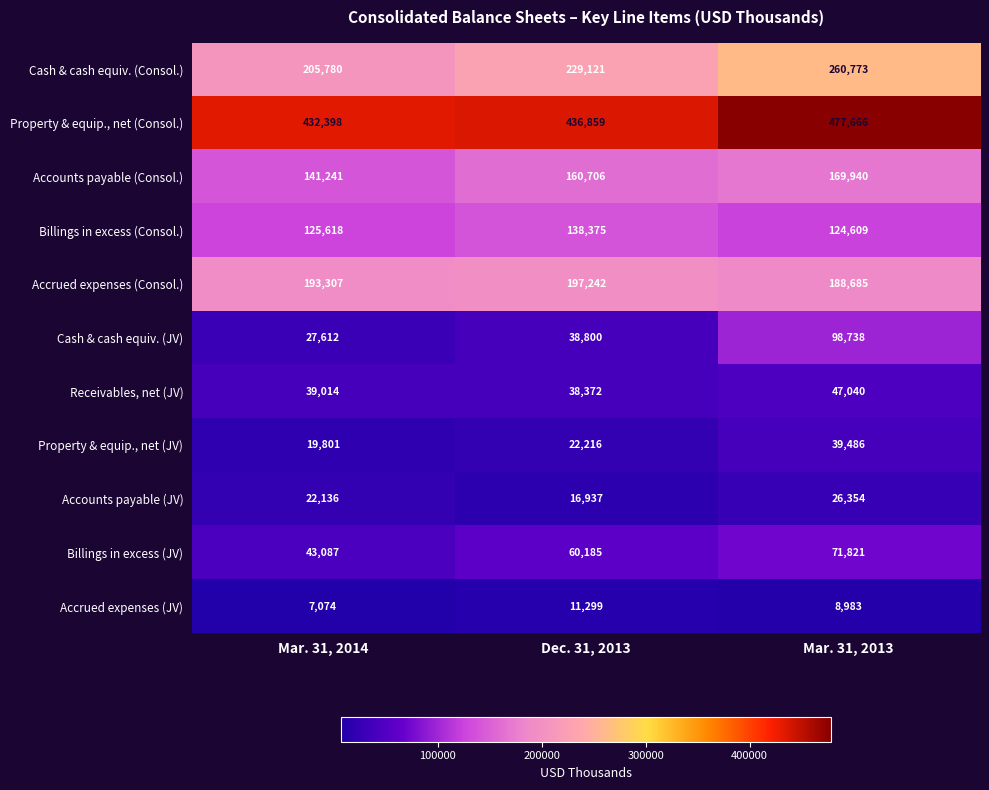

What is the difference between the second highest and minimum values in the Billings in excess (JV) series?

17098